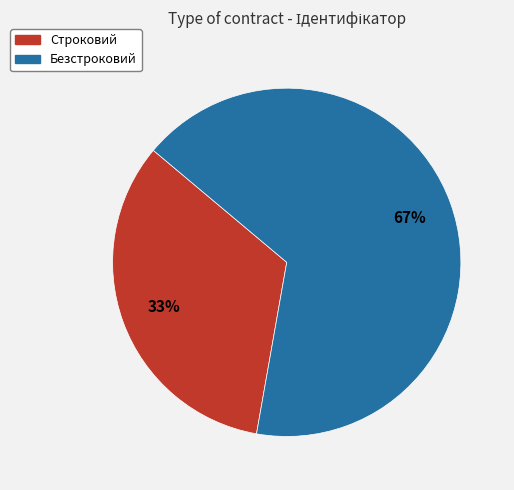

The Безстроковий slice represents 67% of the pie. True or false?

True